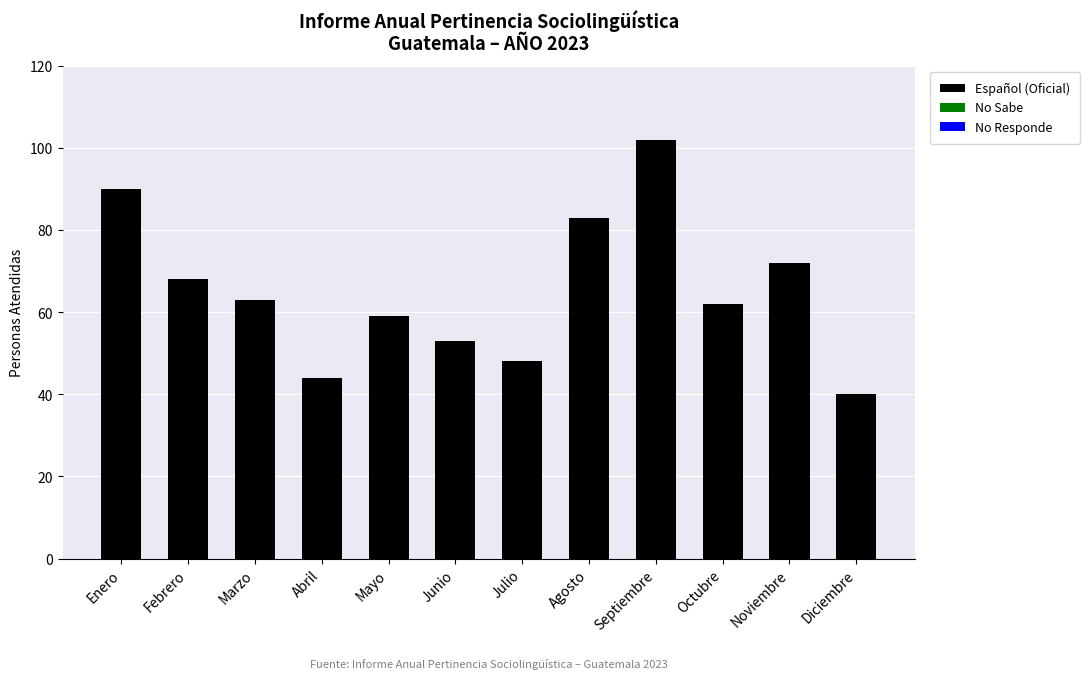

Which has a higher value, Abril or Agosto?

Agosto